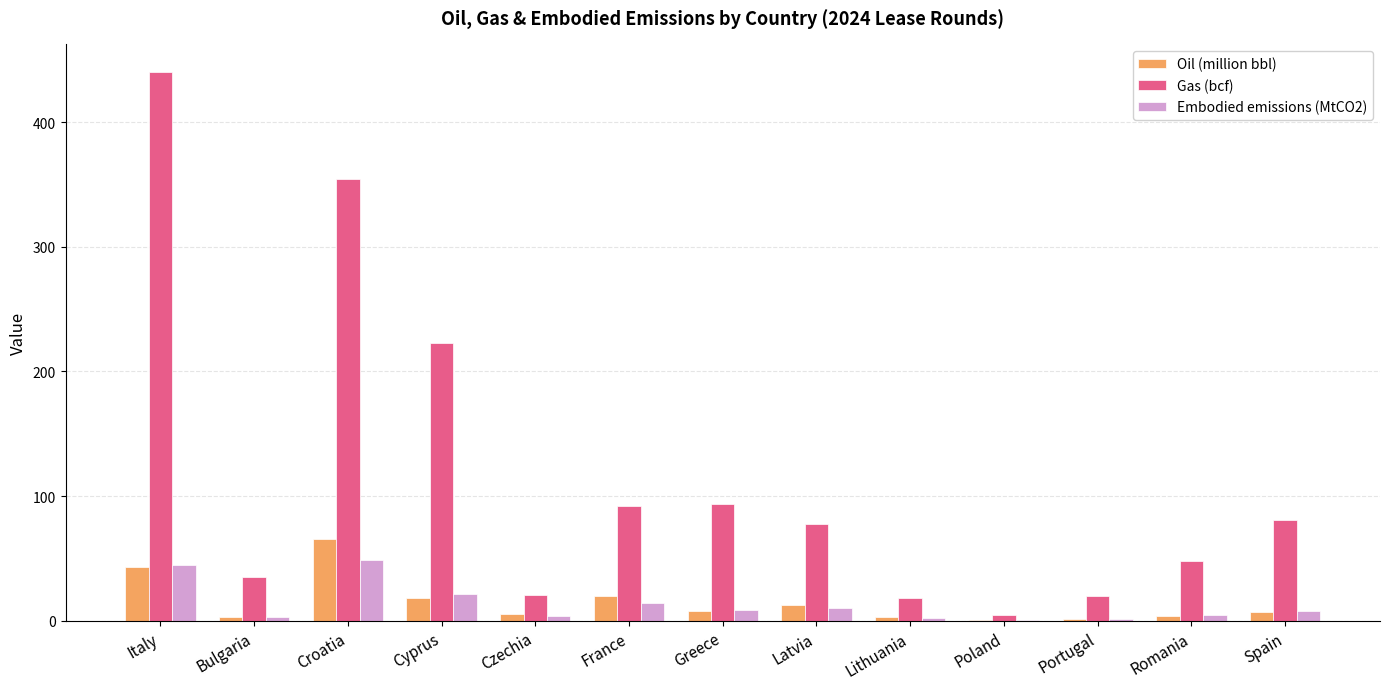

Which series has the largest total across all categories?

Gas (bcf)